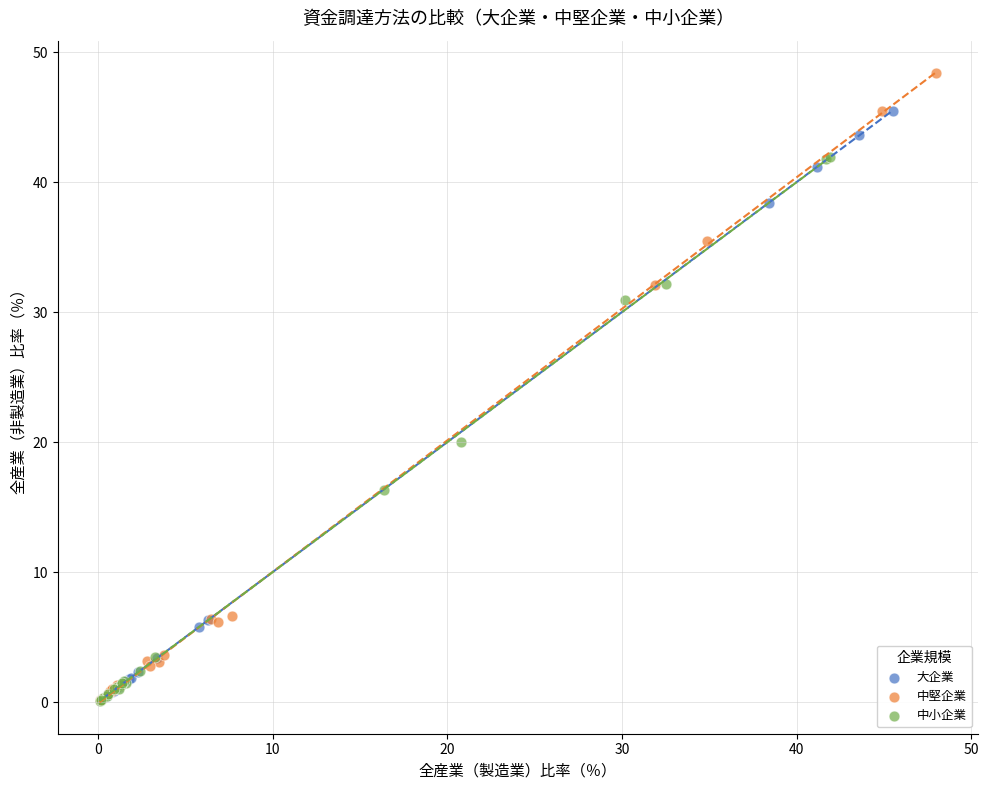

Which series has the largest Y range (max minus min)?

中堅企業